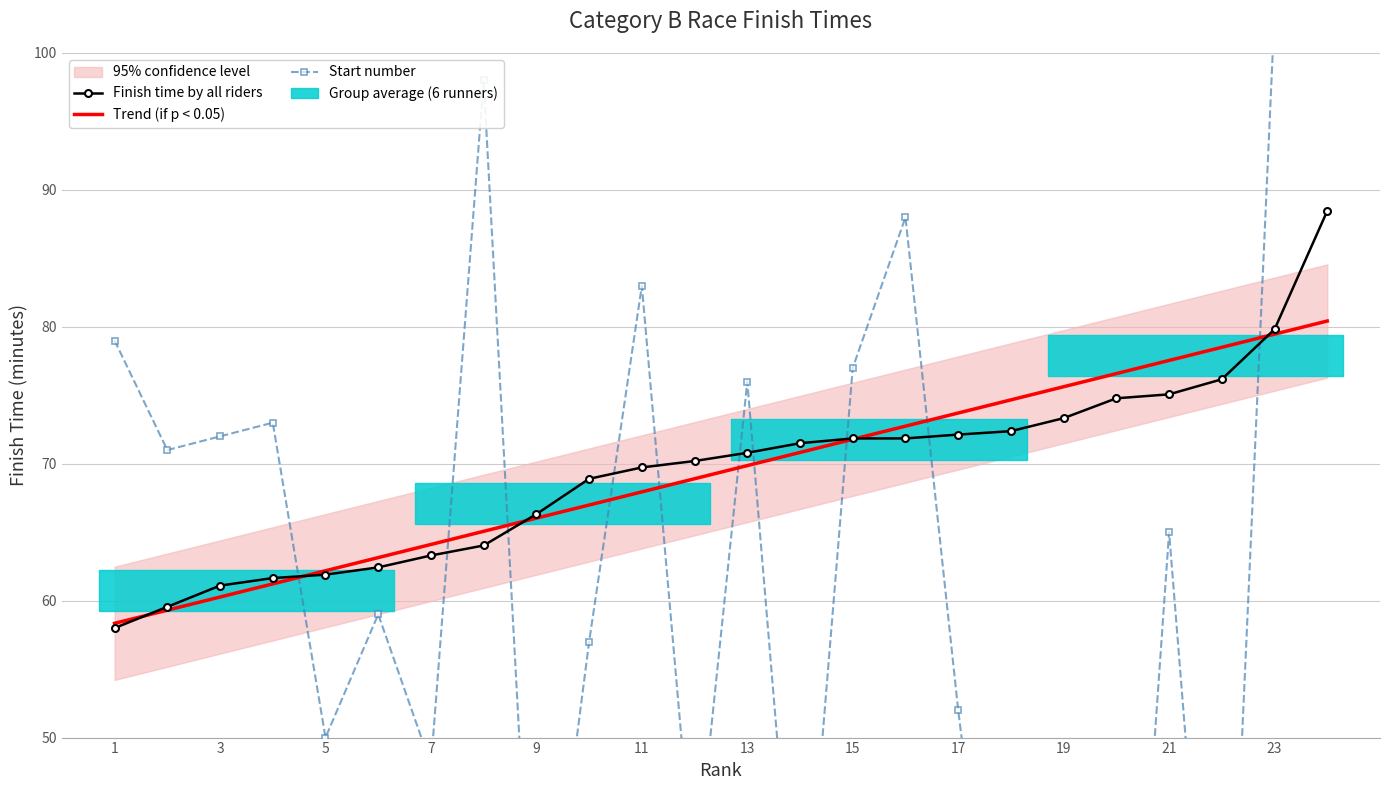

The value of Trend (if p < 0.05) at 3 is 95.5. True or false?

False